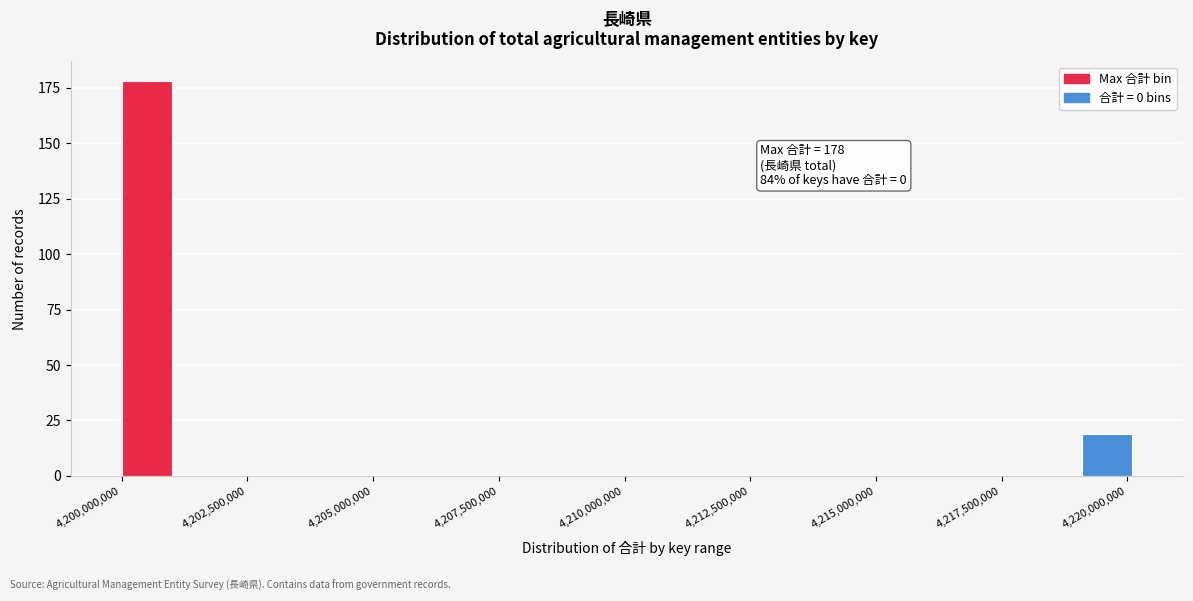

Around what value on the x-axis is the tallest bar? Give the approximate position of its centre, as read against the axis.

4200500000